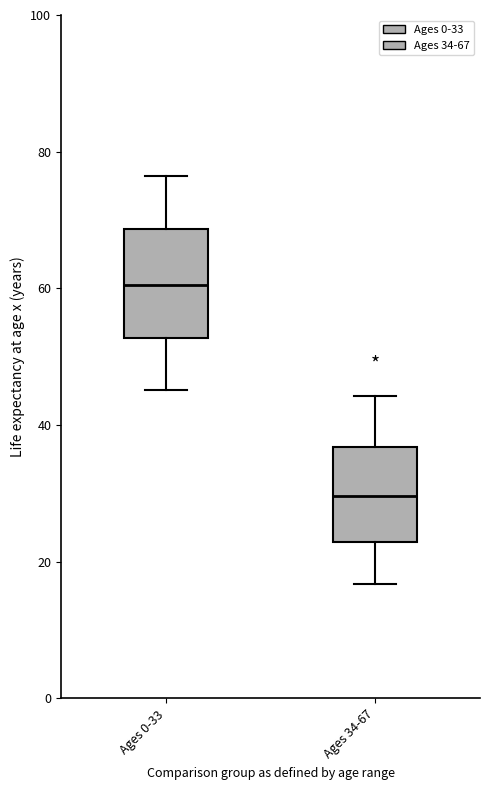

Reading left to right, transcribe this box plot: for each box, give where its median line is, the range the box spans, and where its two whiskers end, as read against the y-axis. The values are not printed on the chart, so give them approximately, as read against the axis.

Ages 0-33: median 60, box 52 to 68, whiskers 46 to 76
Ages 34-67: median 30, box 22 to 36, whiskers 16 to 44